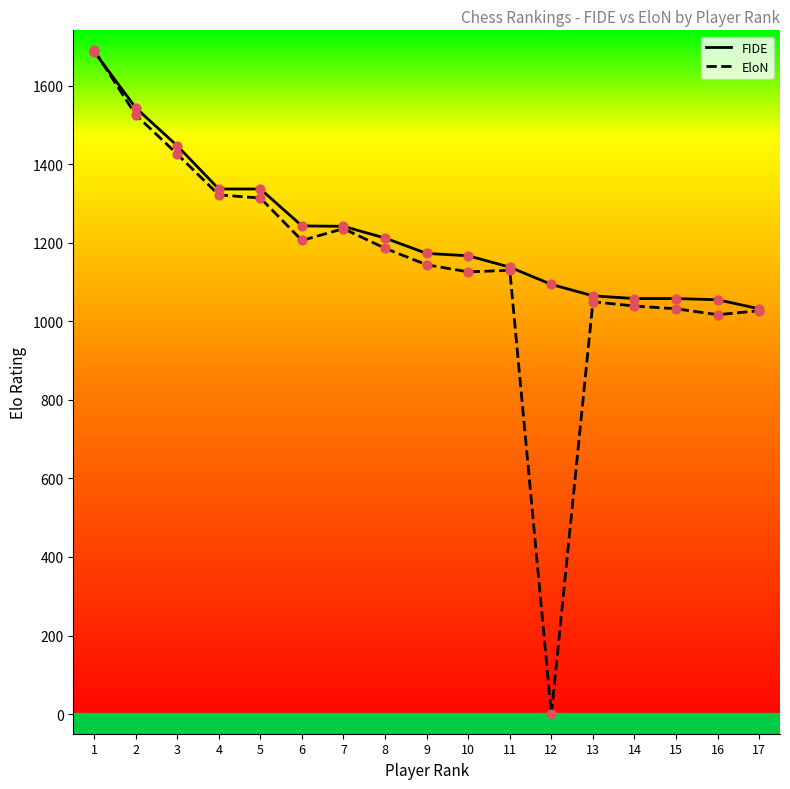

At which category is the sum across all series the highest?

1